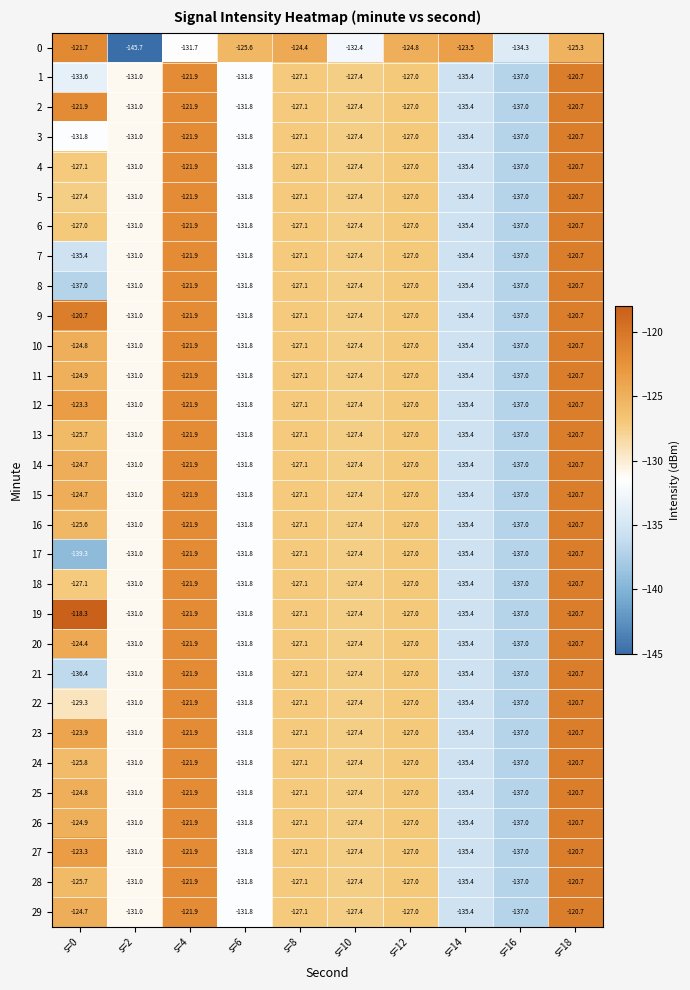

What value does the 10 series have at s=12?

-127.0